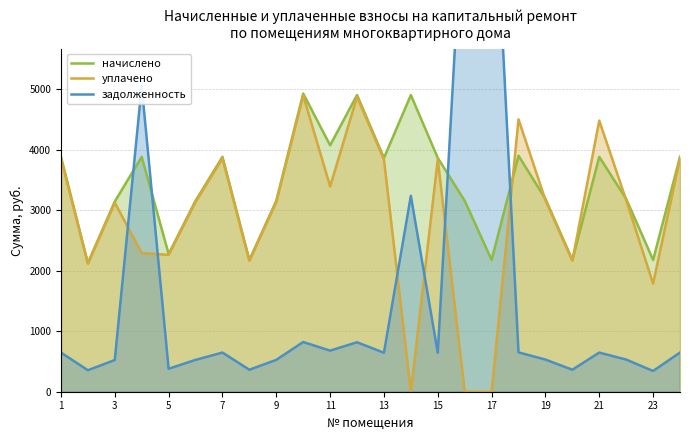

How many series are shown in this chart?

3